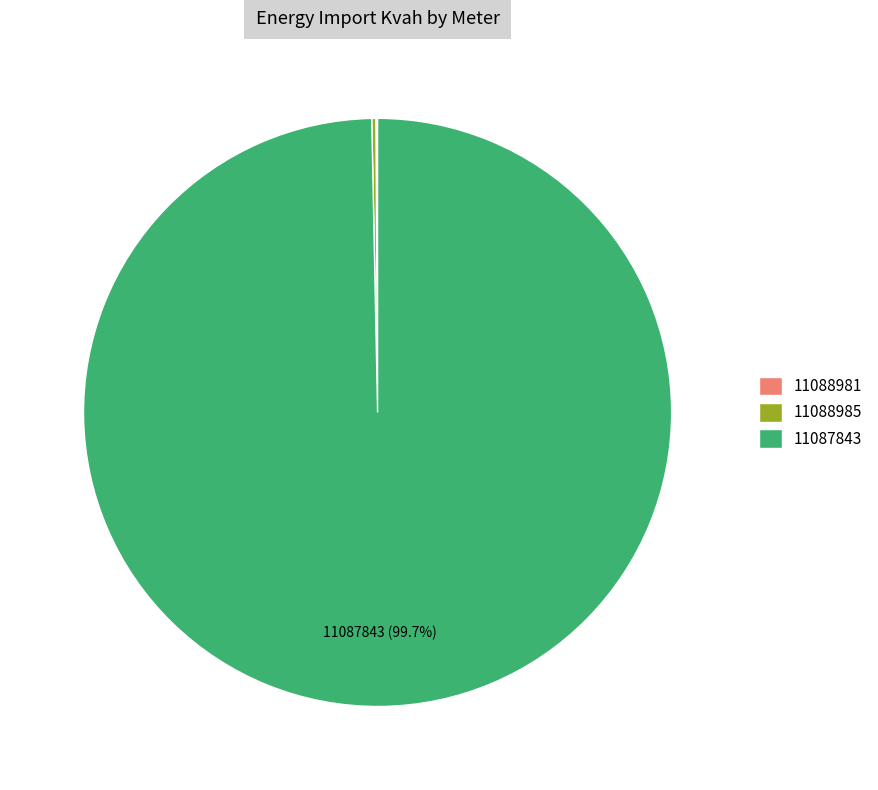

Is it true that 11087843 is 100% of the pie?

True